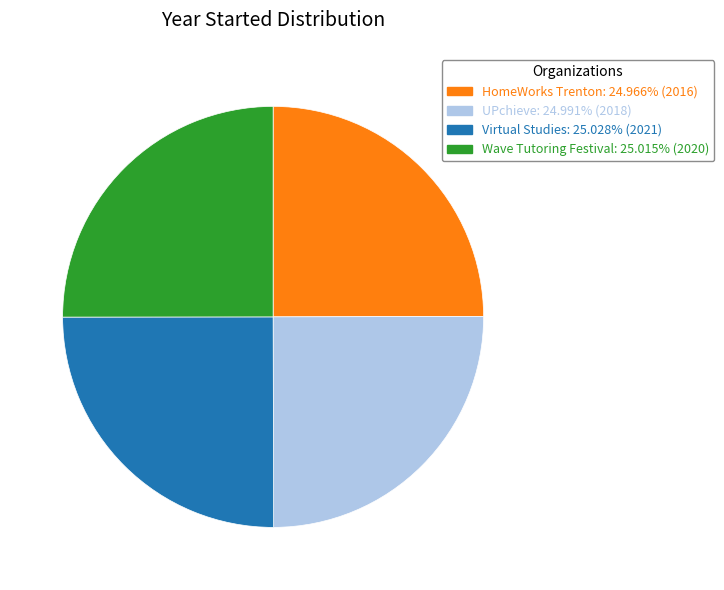

Does HomeWorks Trenton represent more than half of the total?

No